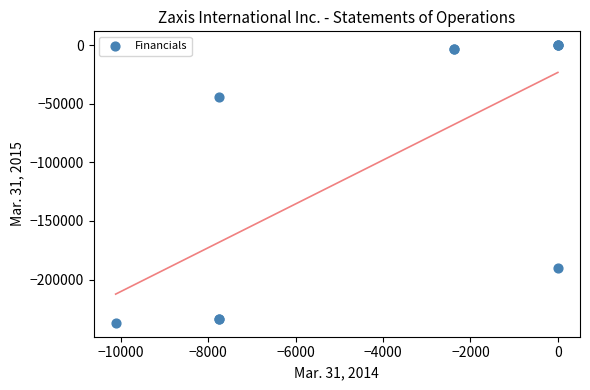

What Y value in the scatter plot is closest to -118473?

-190000.0